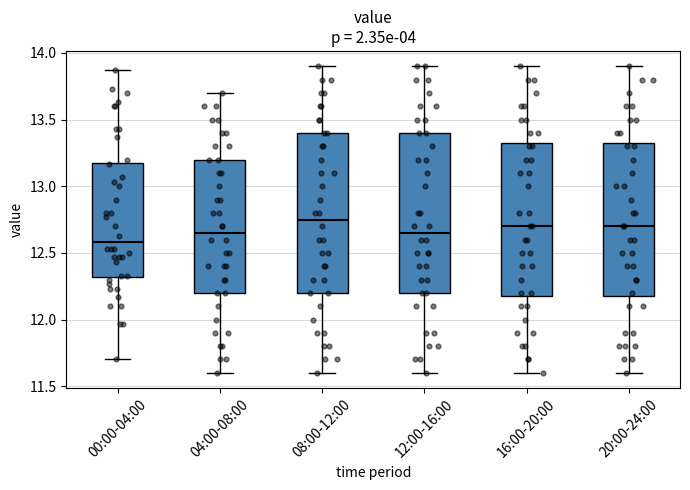

Reading left to right, transcribe this box plot: for each box, give where its median line is, the range the box spans, and where its two whiskers end, as read against the y-axis. The values are not printed on the chart, so give them approximately, as read against the axis.

00:00-04:00: median 12.60, box 12.30 to 13.20, whiskers 11.70 to 13.85
04:00-08:00: median 12.65, box 12.20 to 13.20, whiskers 11.60 to 13.70
08:00-12:00: median 12.75, box 12.20 to 13.40, whiskers 11.60 to 13.90
12:00-16:00: median 12.65, box 12.20 to 13.40, whiskers 11.60 to 13.90
16:00-20:00: median 12.70, box 12.20 to 13.35, whiskers 11.60 to 13.90
20:00-24:00: median 12.70, box 12.20 to 13.35, whiskers 11.60 to 13.90